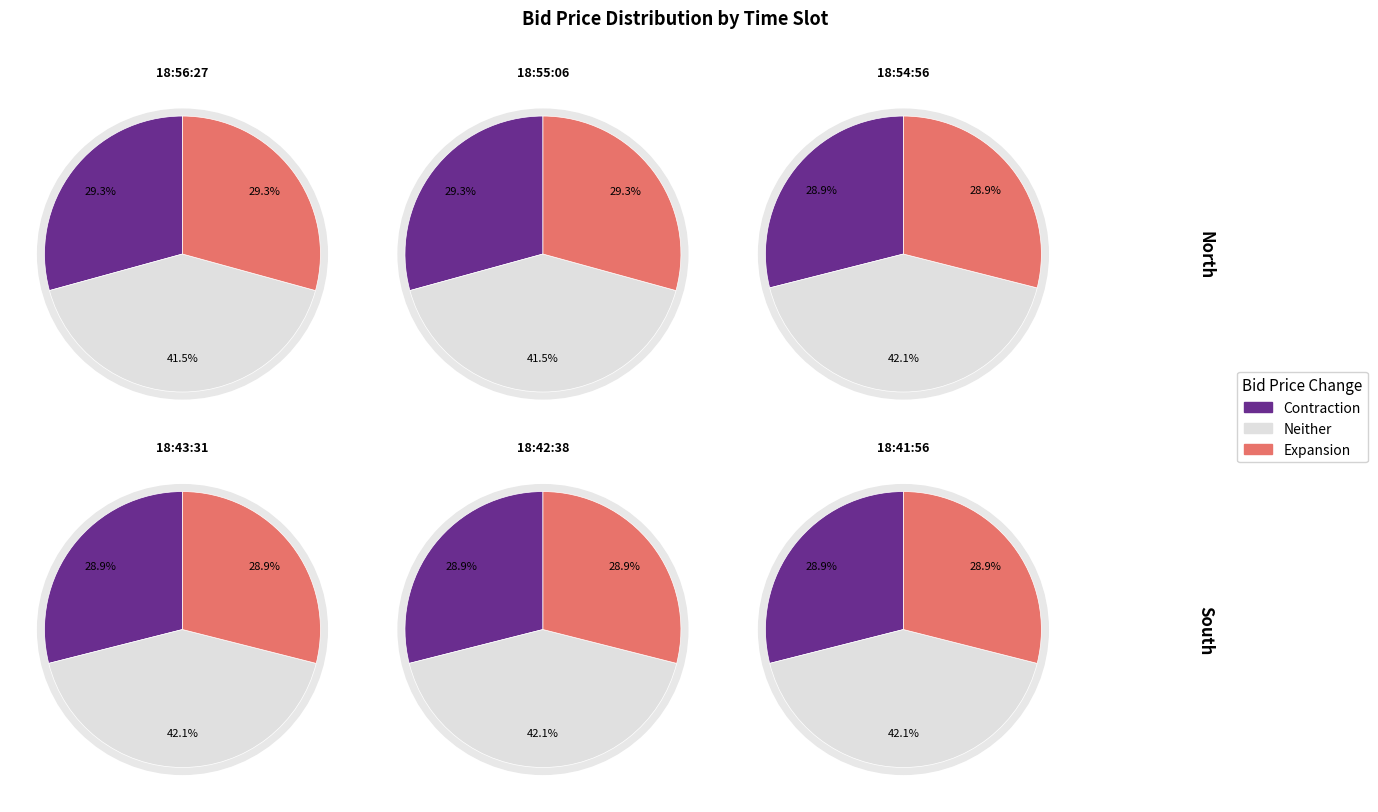

Rank the series by their maximum value, from lowest to highest.

Contraction, Expansion, Neither